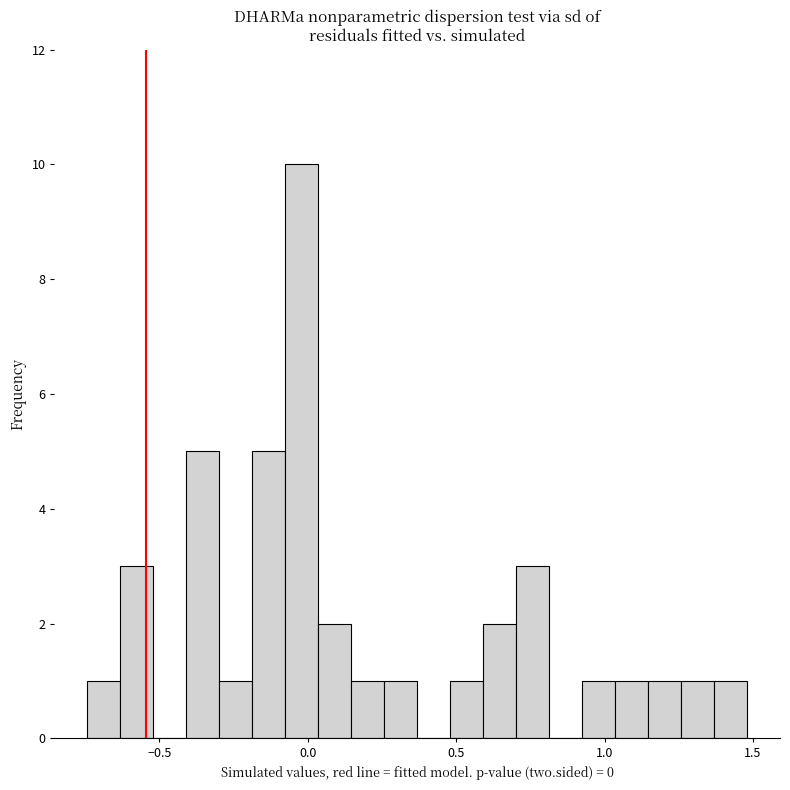

Read against the x-axis, roughly where is the centre of the tallest bar?

0.00